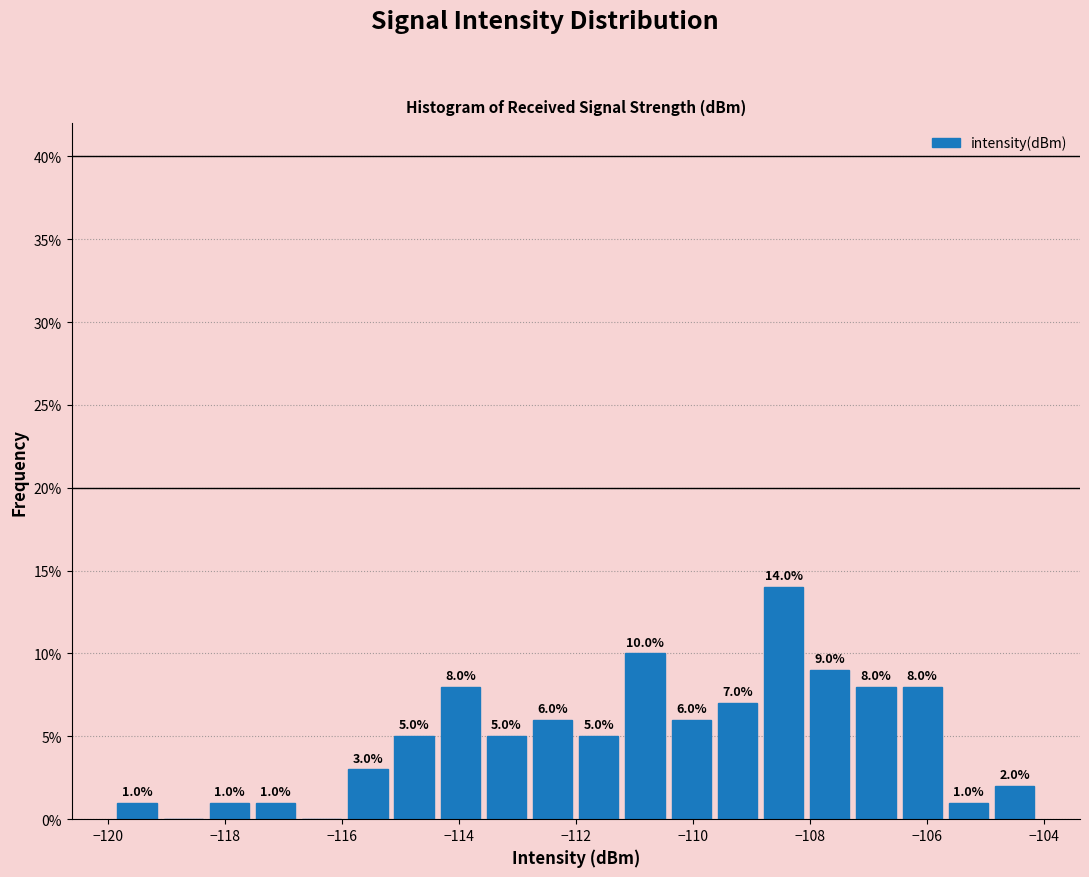

Read against the x-axis, roughly where is the centre of the tallest bar?

-108.4